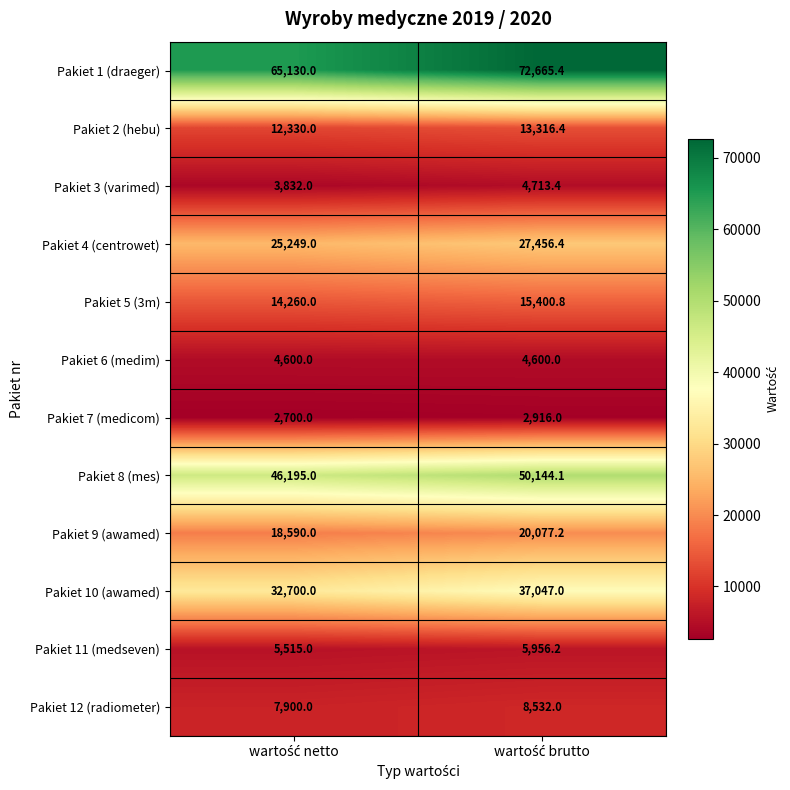

What is the average value of the Pakiet 1 (draeger) series?

68897.7